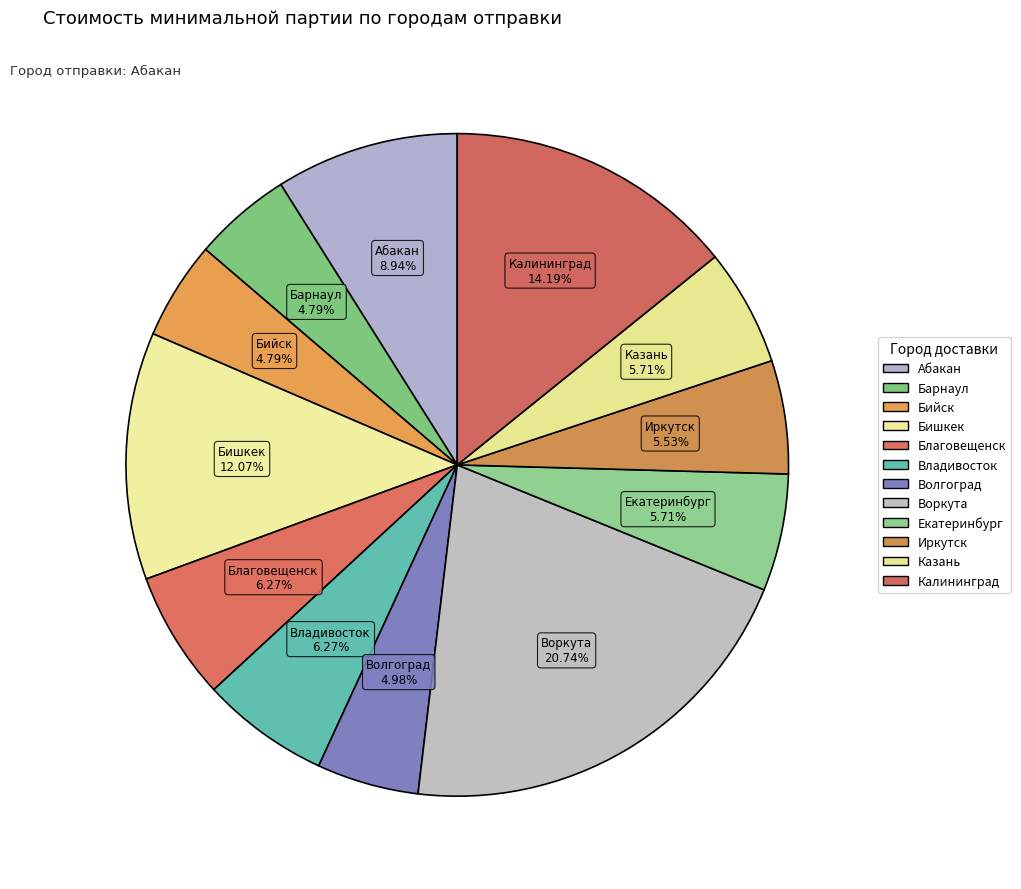

How many segments does this pie chart have?

12